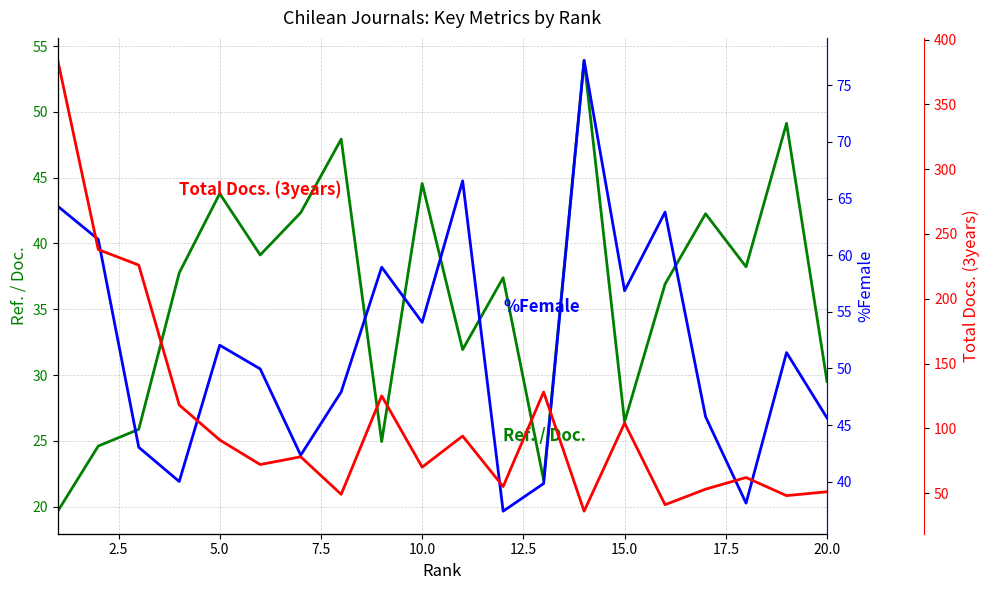

What is the minimum value shown in the chart?

19.7